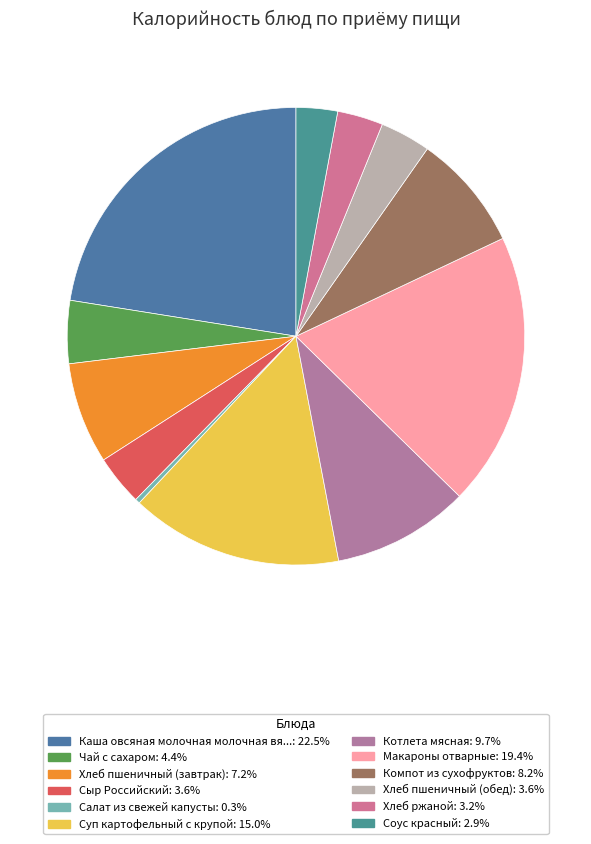

How many slices are in this pie chart?

12